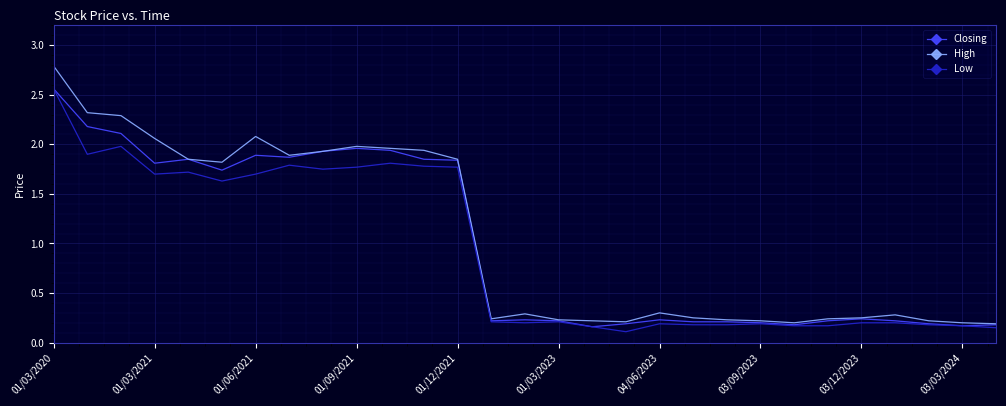

How many lines are shown in the chart?

3